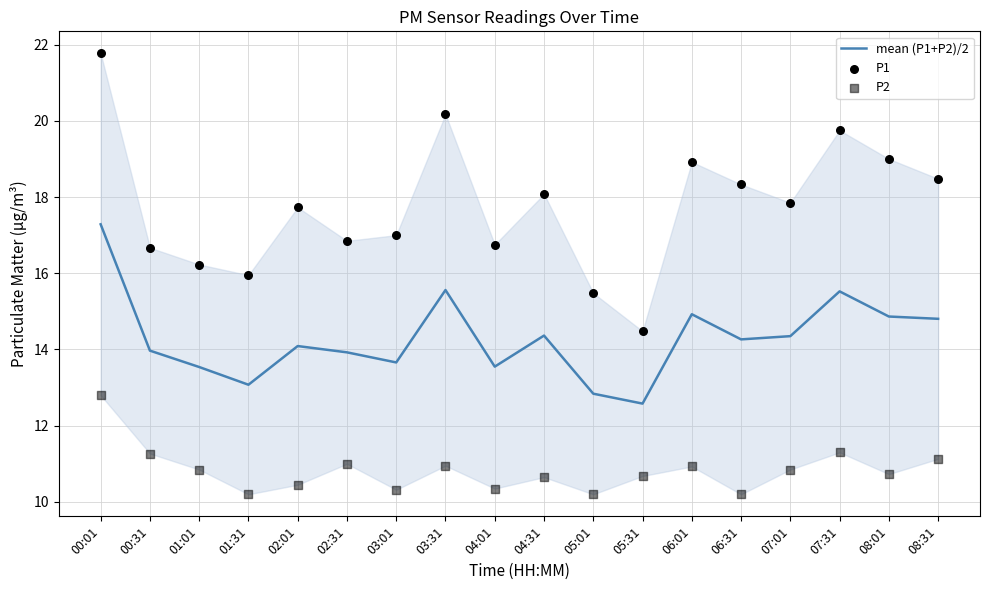

At which category is the sum across all series the highest?

00:01